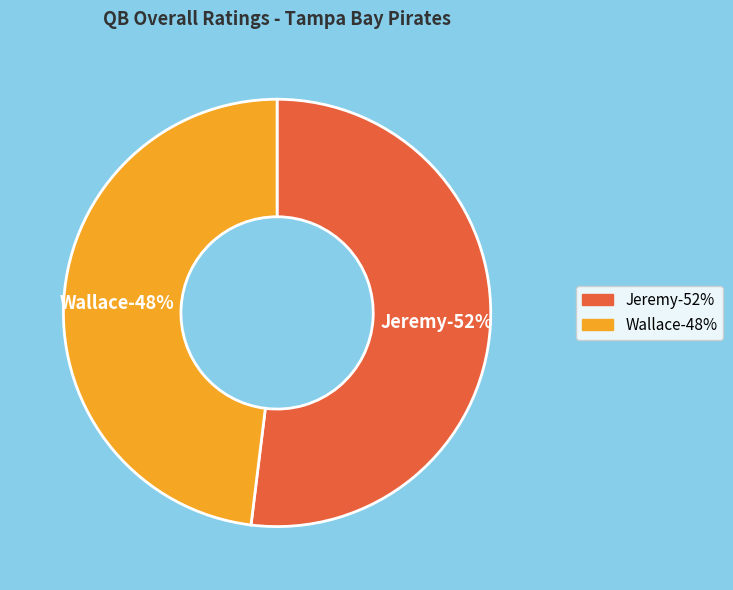

Is the sum of Wallace and Jeremy greater than half?

Yes